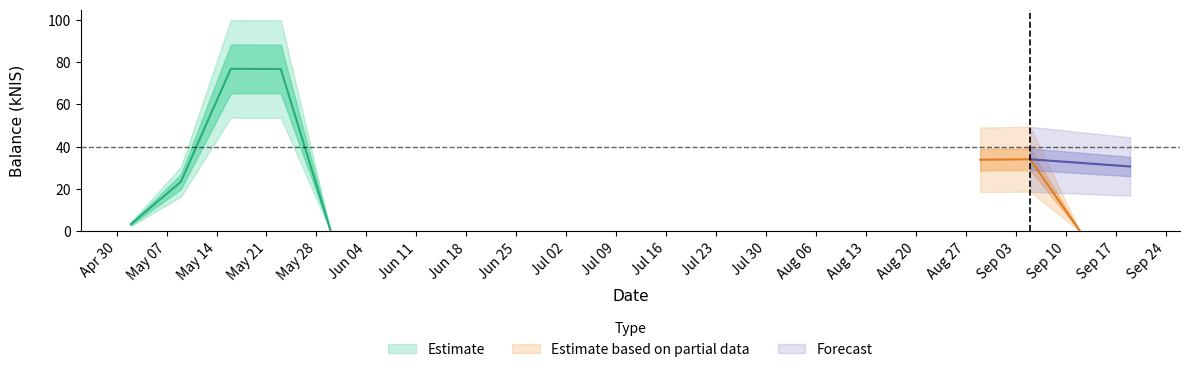

True or false: the data has more than 1 interior local peaks.

True